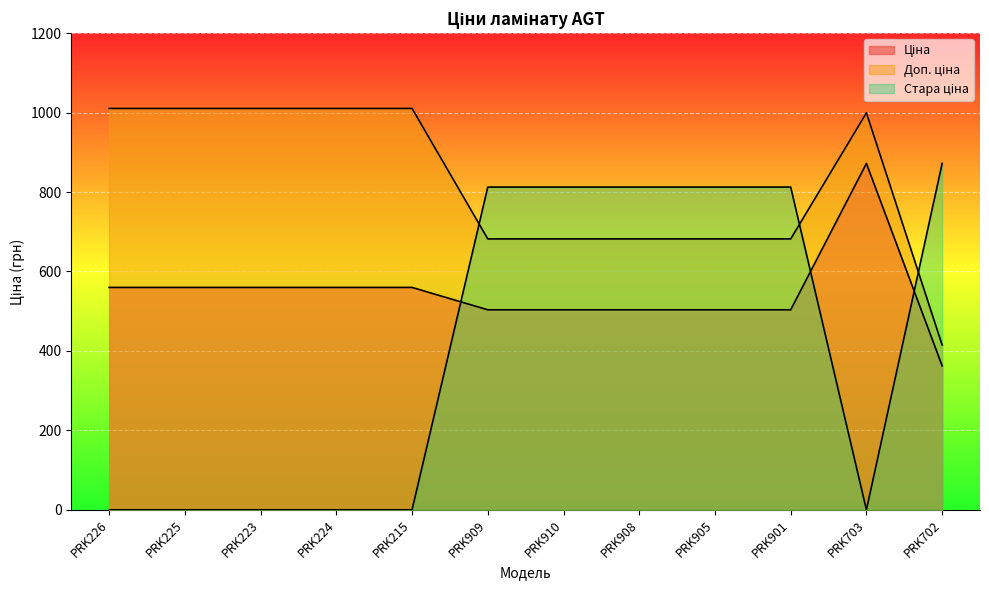

The Ціна series shows 378.3 at PRK703. True or false?

False